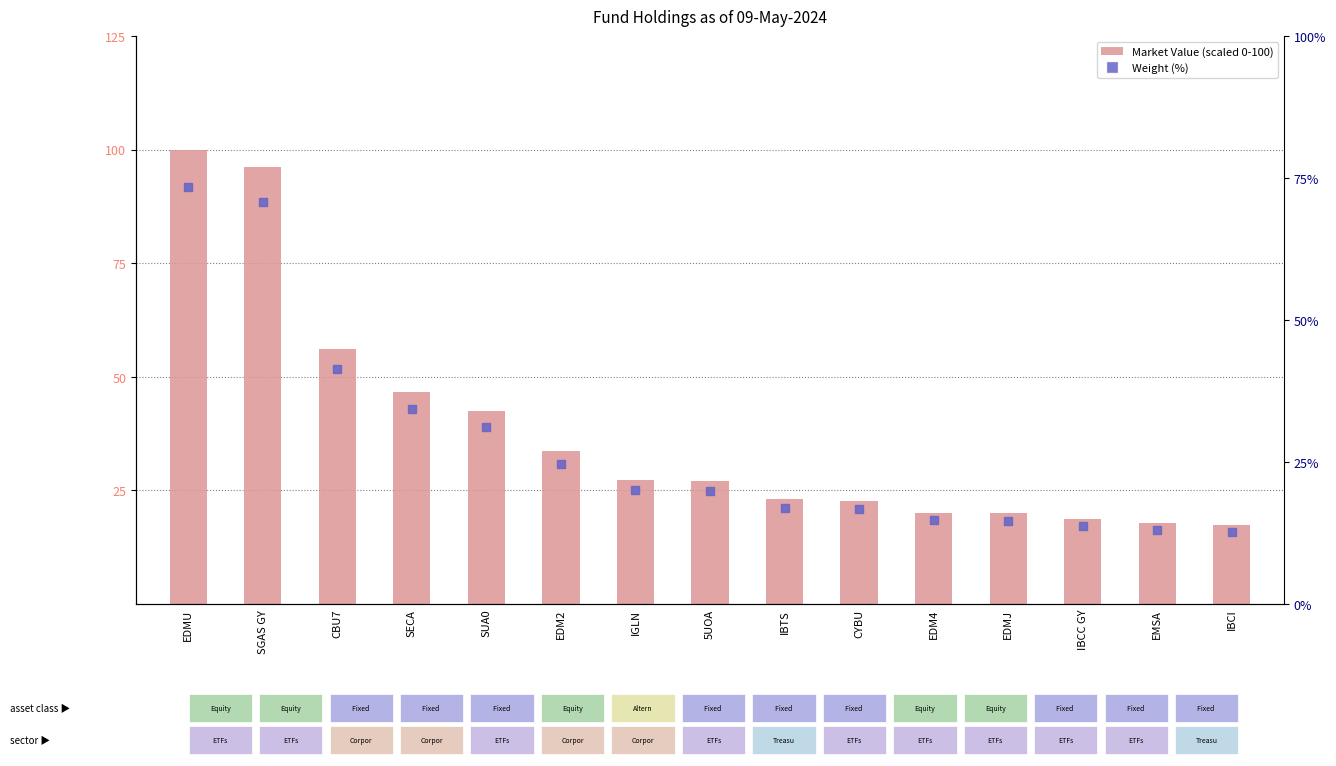

What is the total value across all series at CBU7?

64.5